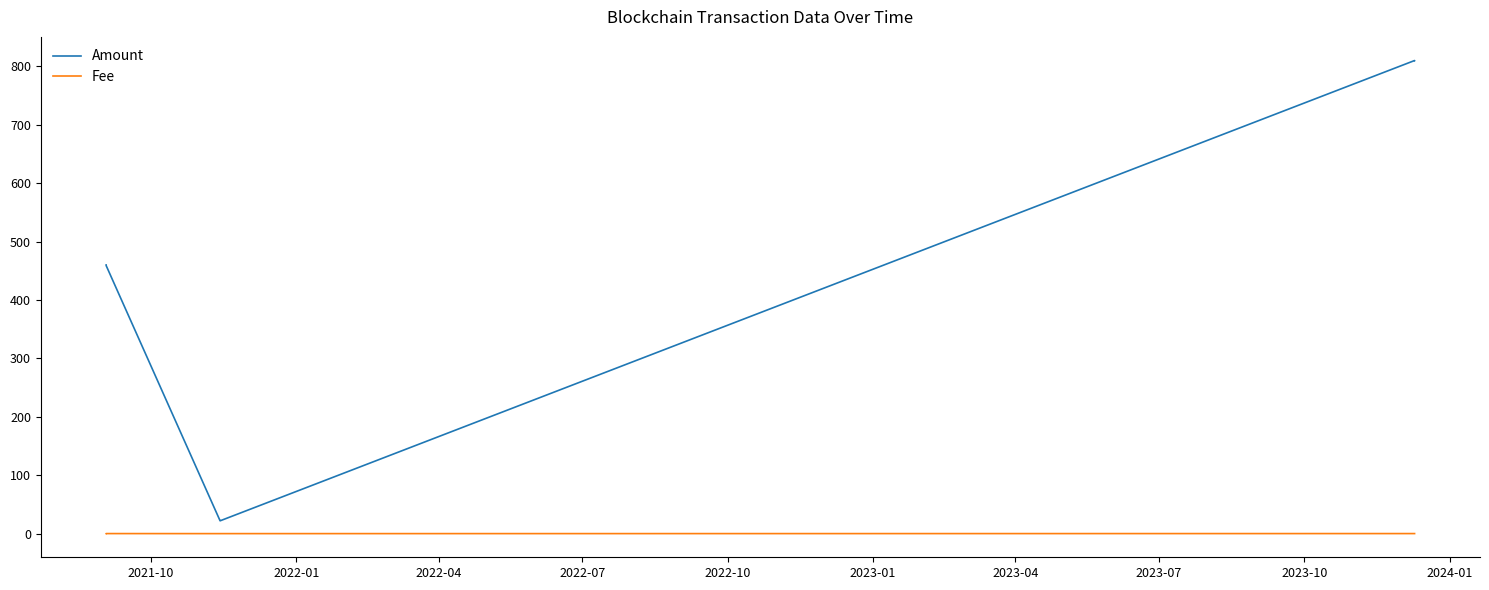

True or false: Amount and Fee intersect in this chart.

False